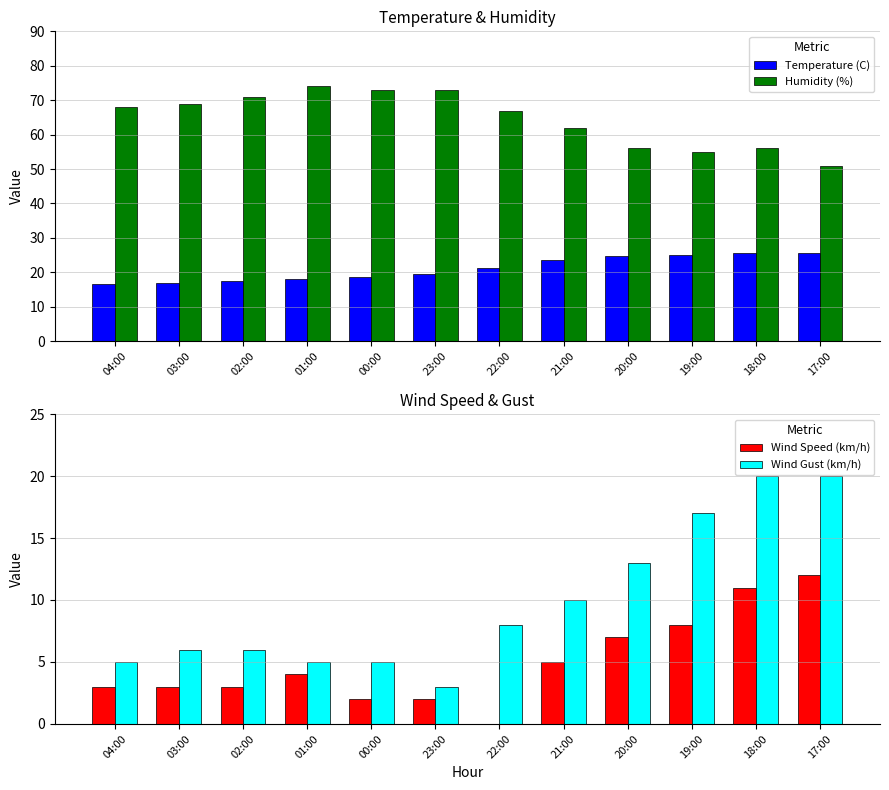

What is the spread (max minus min) of values at 03:00?

66.0